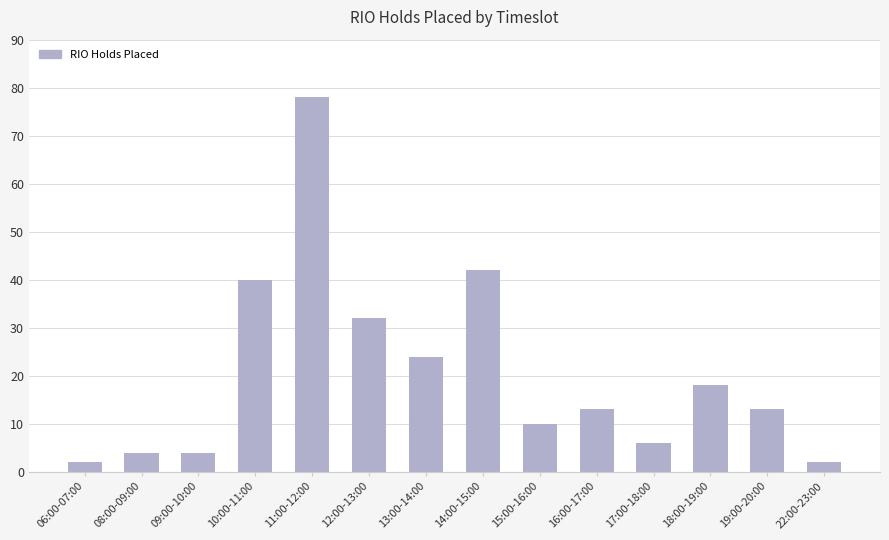

What is the average value?

21